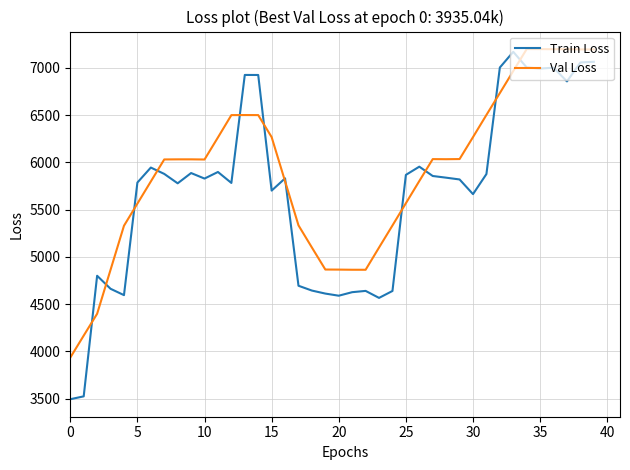

Which series has the widest spread of values?

Train Loss